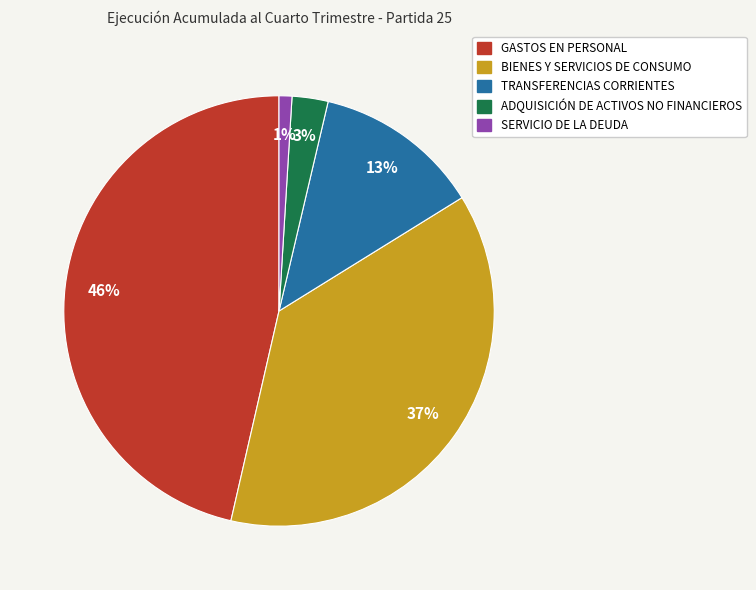

How many segments does this pie chart have?

5